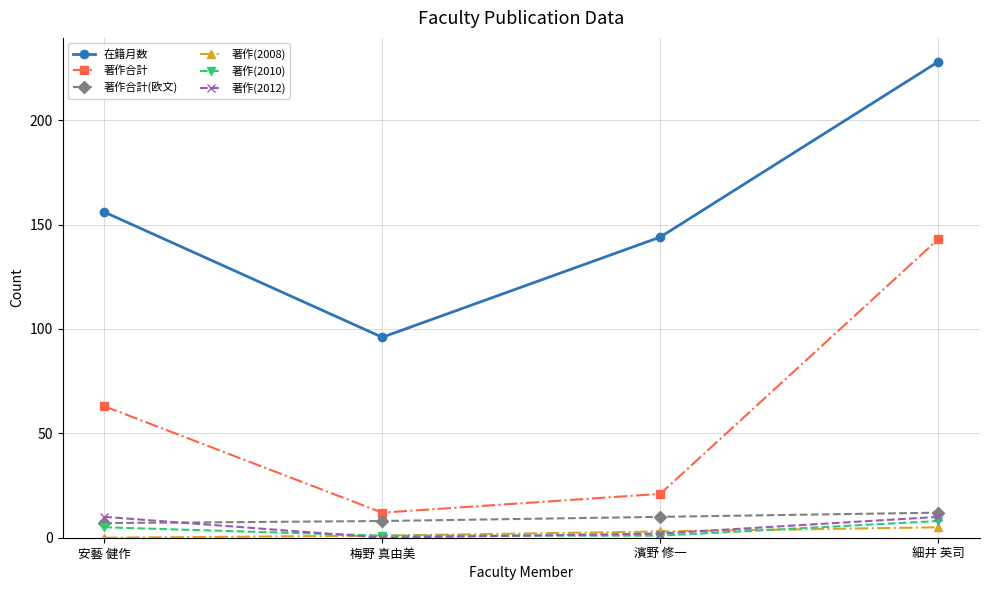

Which series has the largest total across all categories?

在籍月数